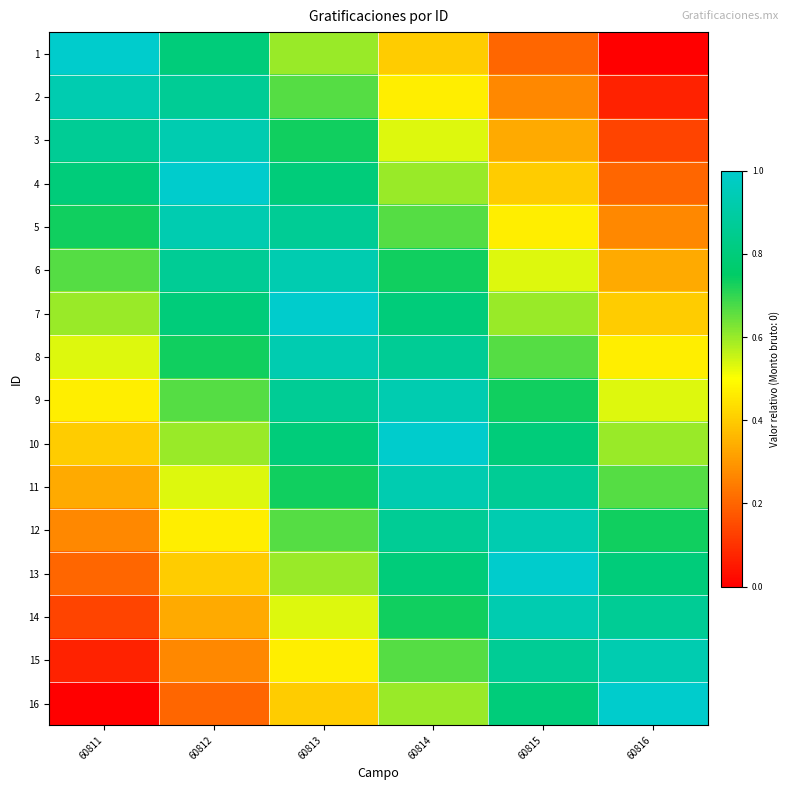

What is the total value across all series at 60814?

11.6